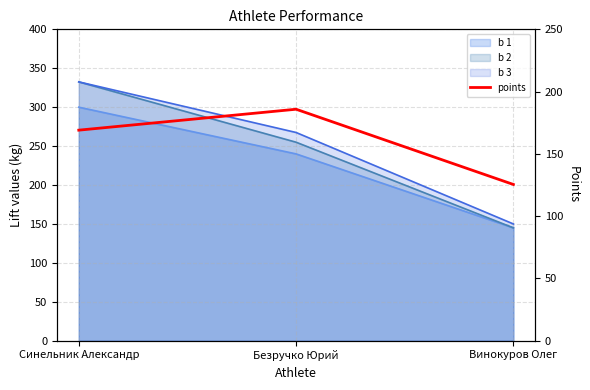

Rank the categories by value from highest to lowest.

Безручко Юрий, Синельник Александр, Винокуров Олег